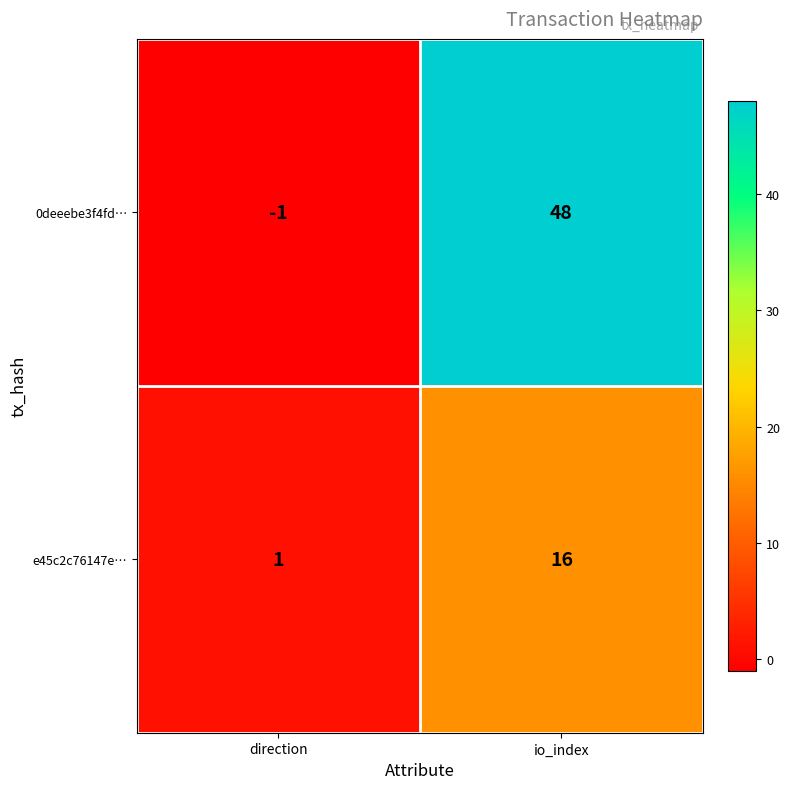

The value of e45c2c76147e… at direction is 1. True or false?

True